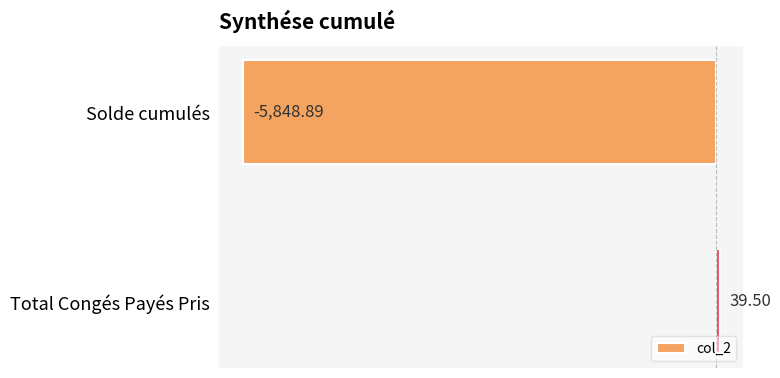

Which label corresponds to the largest value in the chart?

Total Congés Payés Pris